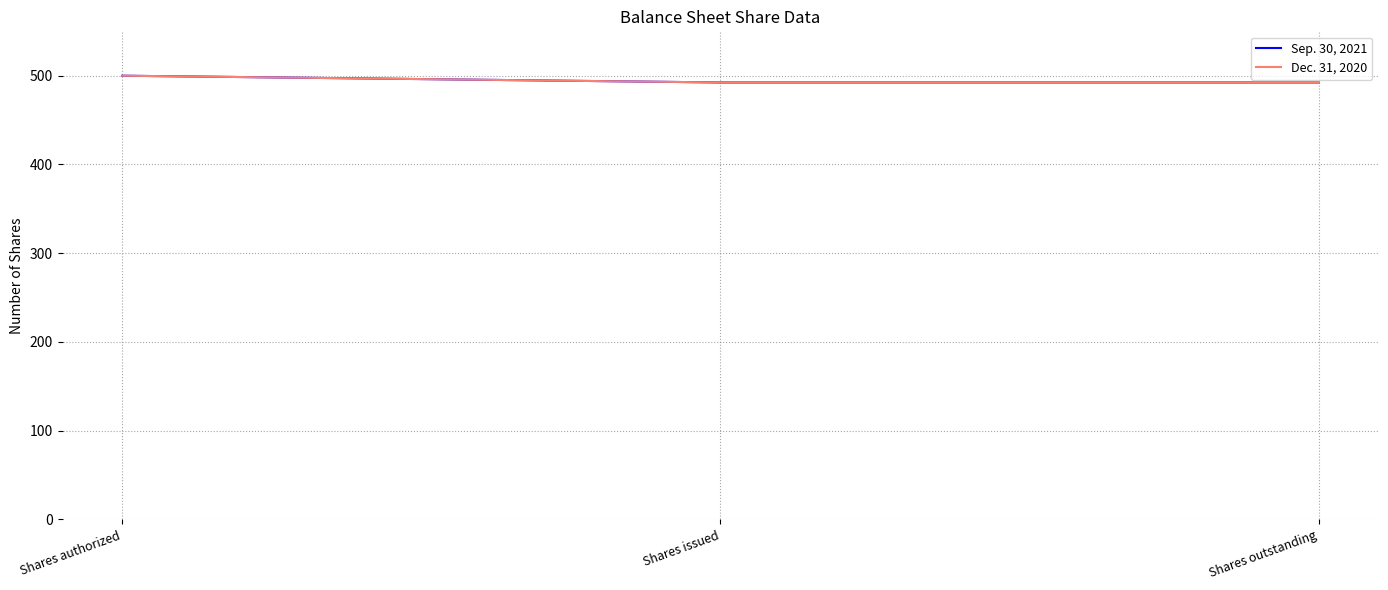

Is this an area chart (filled region under the line)?

No